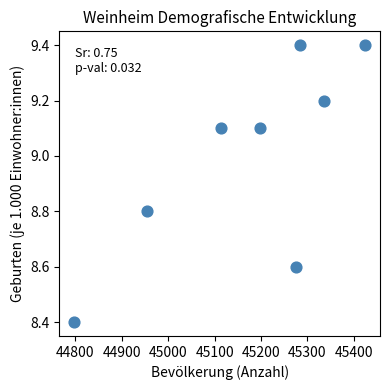

What is the range of Y values (max minus min)?

1.0